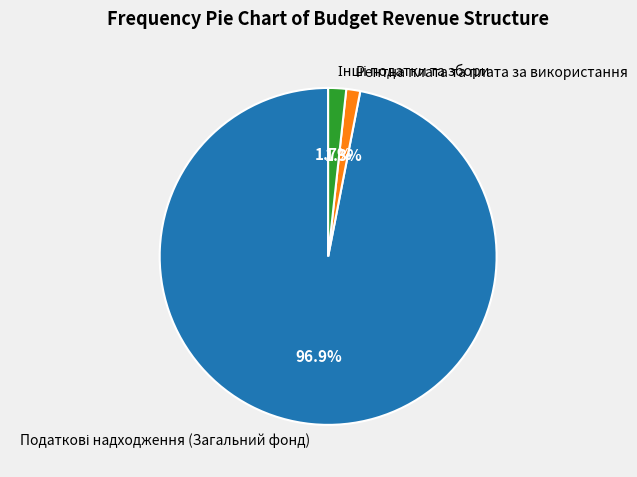

Does any single category account for the majority?

Yes